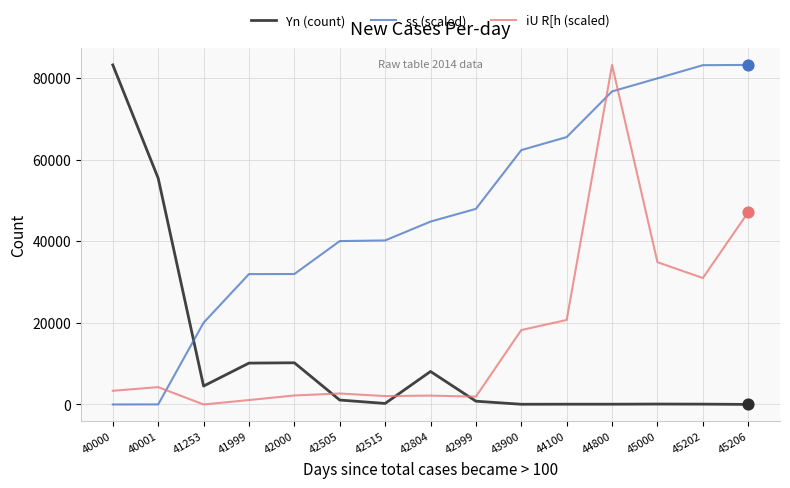

At which category is the sum across all series the highest?

44800